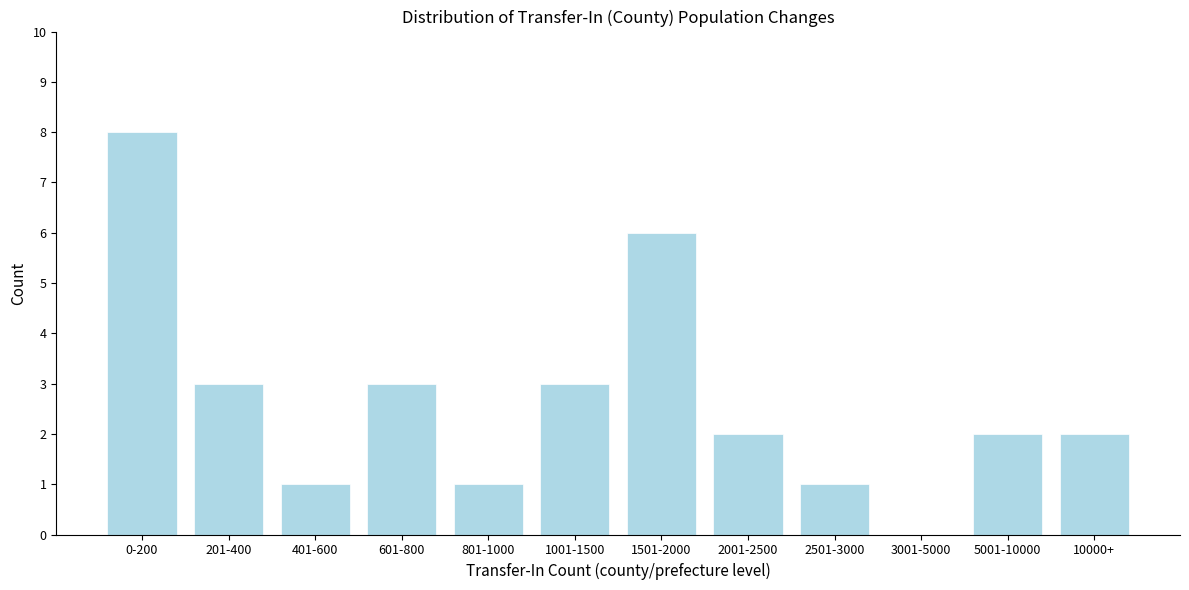

Reading right to left, extract all data points from this chart.

10000+=2	5001-10000=2	3001-5000=0	2501-3000=1	2001-2500=2	1501-2000=6	1001-1500=3	801-1000=1	601-800=3	401-600=1	201-400=3	0-200=8